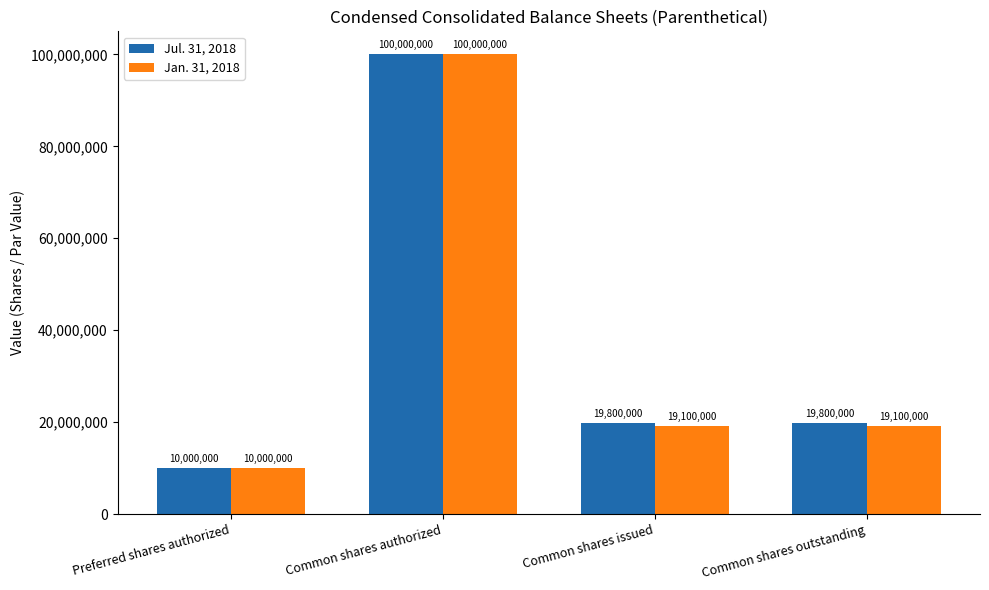

At Common shares outstanding, list the series in order from largest to smallest.

Jul. 31, 2018, Jan. 31, 2018